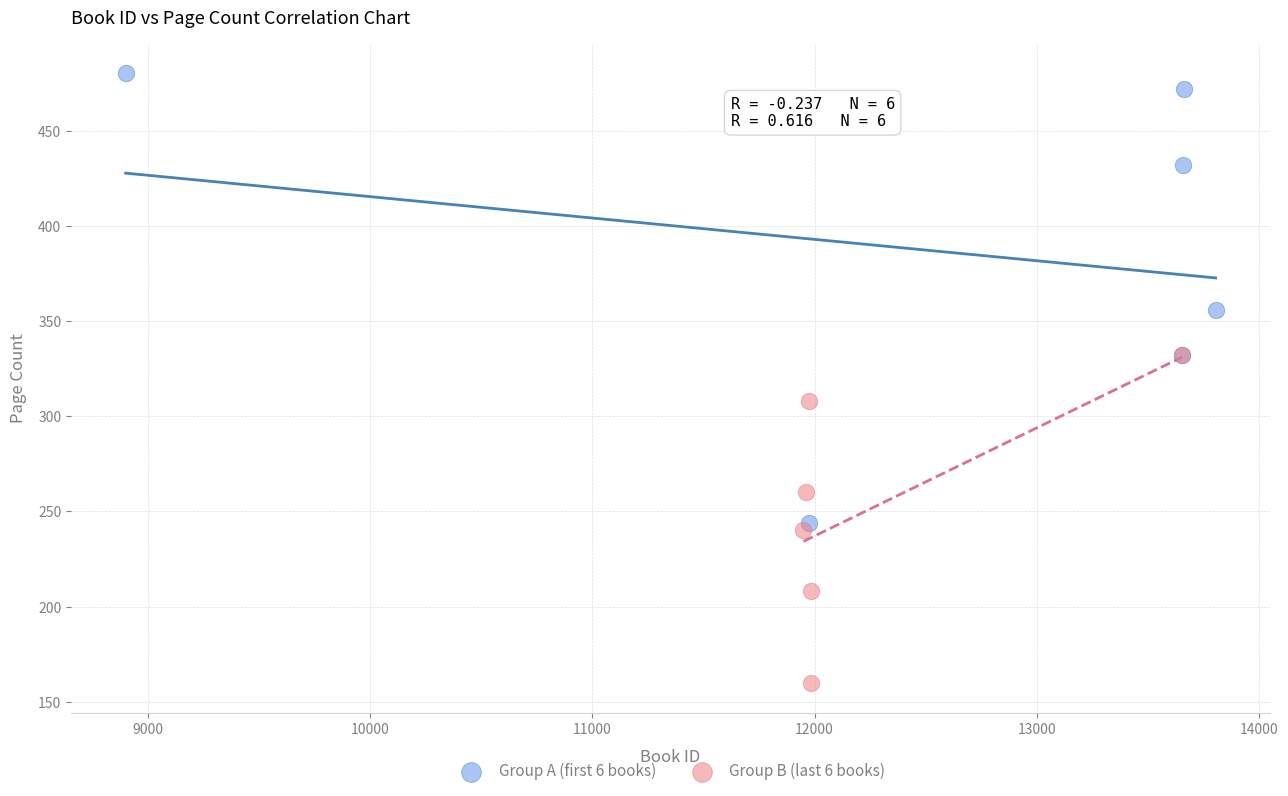

Which series reaches the maximum Y coordinate?

Group A (first 6 books)